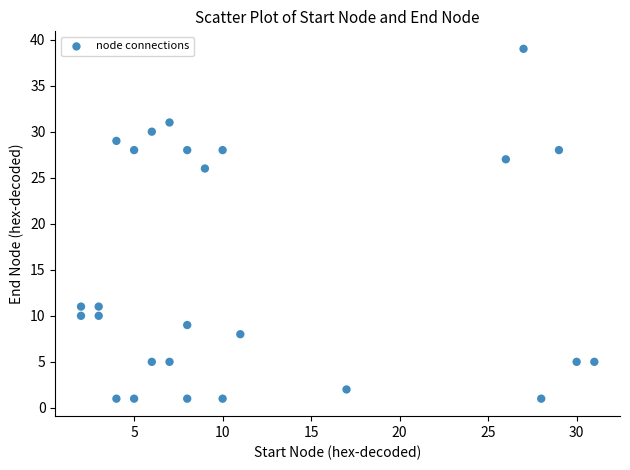

What is the range of Y values (max minus min)?

38